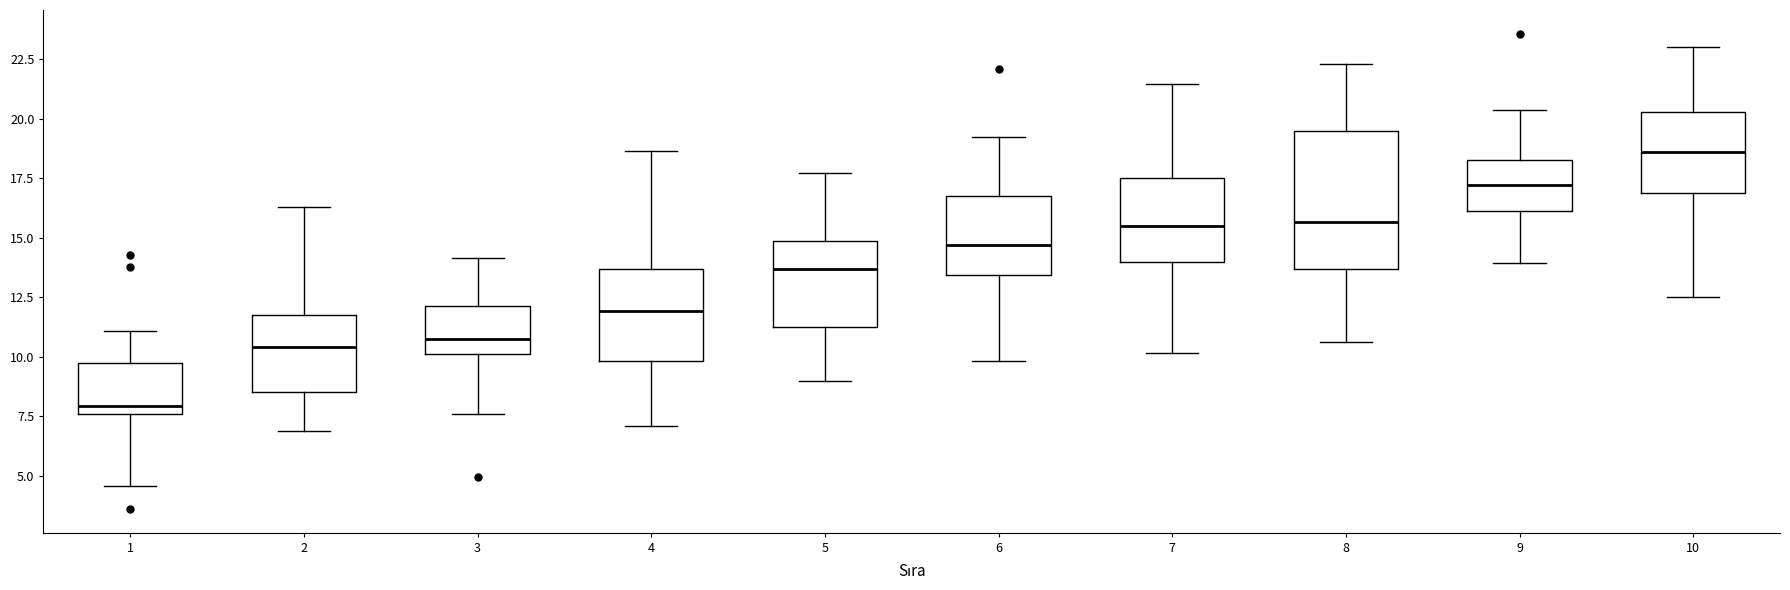

Which box's median line is the highest?

10